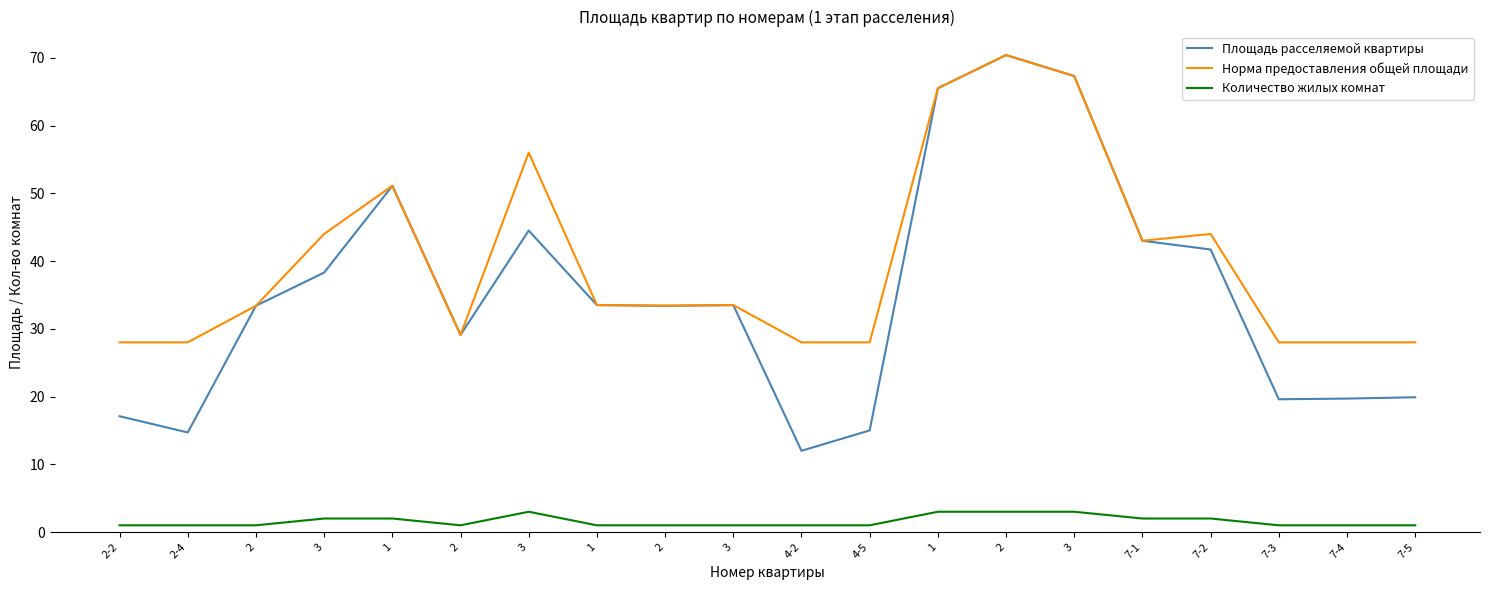

Reading left to right, extract all data points from this chart.

Площадь расселяемой квартиры: 17.1	14.7	33.4	38.3	51.1	29.1	44.5	33.5	33.4	33.5	12.0	15.0	65.5	70.4	67.3	43.0	41.7	19.6	19.7	19.9
Норма предоставления общей площади: 28.0	28.0	33.4	44.0	51.1	29.1	56.0	33.5	33.4	33.5	28.0	28.0	65.5	70.4	67.3	43.0	44.0	28.0	28.0	28.0
Количество жилых комнат: 1.0	1.0	1.0	2.0	2.0	1.0	3.0	1.0	1.0	1.0	1.0	1.0	3.0	3.0	3.0	2.0	2.0	1.0	1.0	1.0